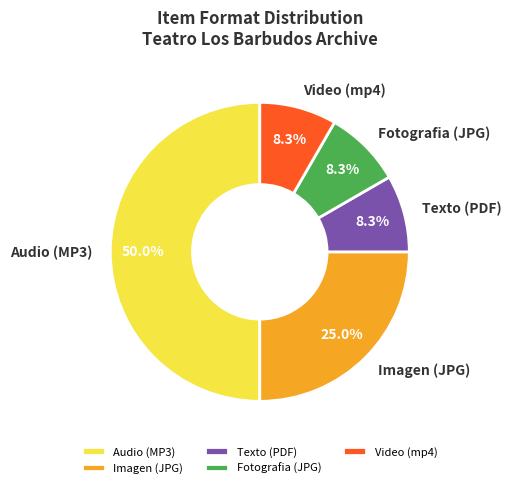

Which has a higher value, Imagen (JPG) or Video (mp4)?

Imagen (JPG)